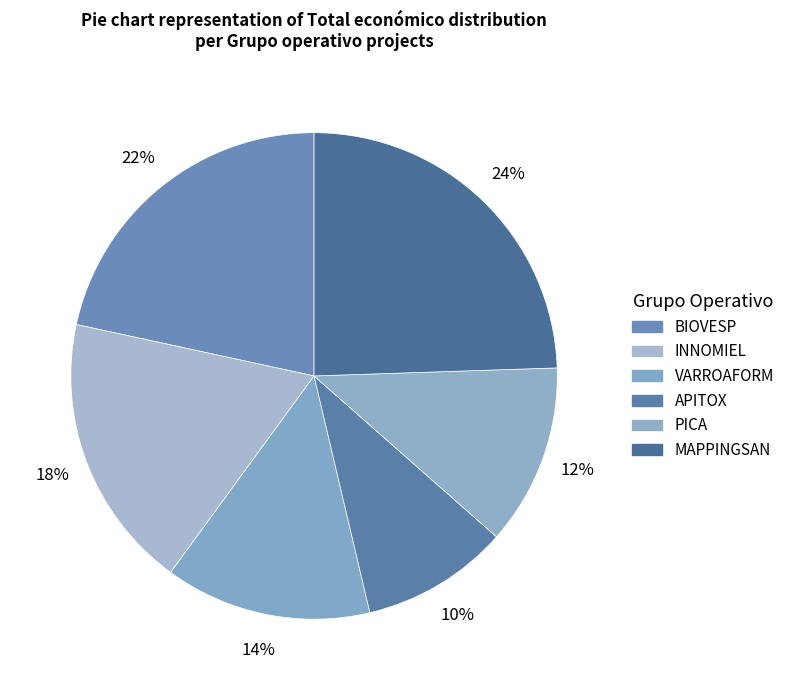

What is the change in value from VARROAFORM to APITOX?

-108368